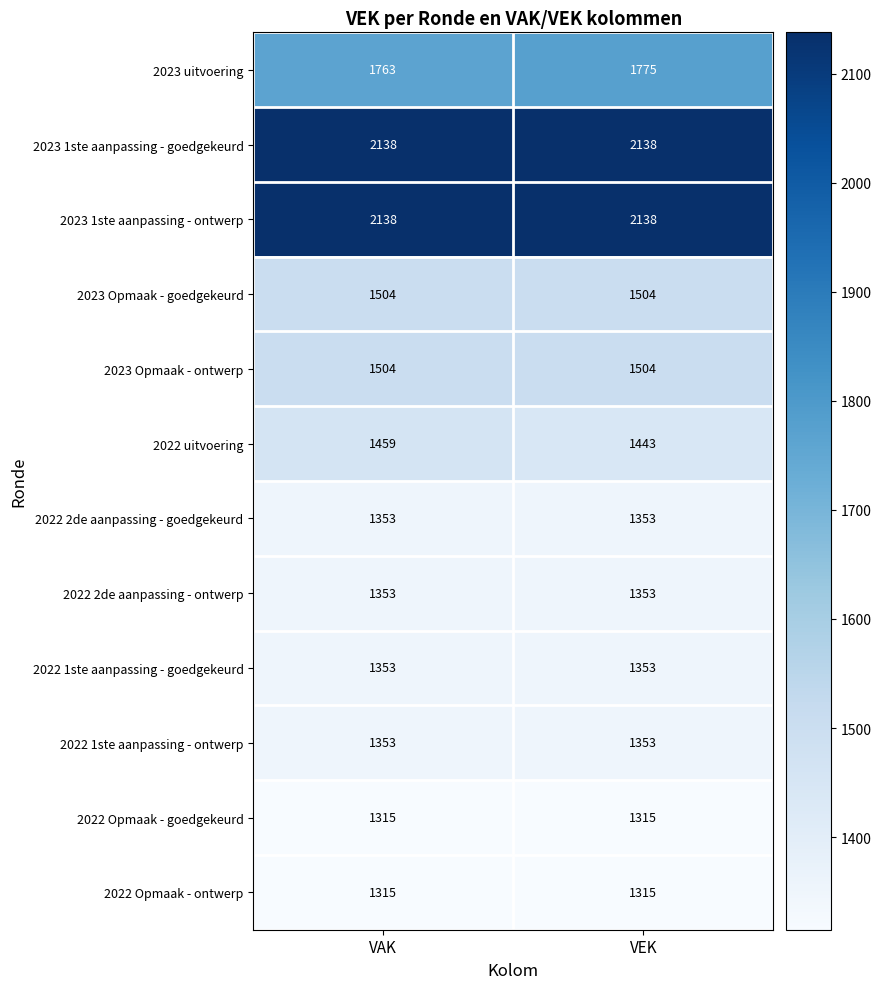

Between VAK and VEK, which series saw the biggest shift?

2022 uitvoering